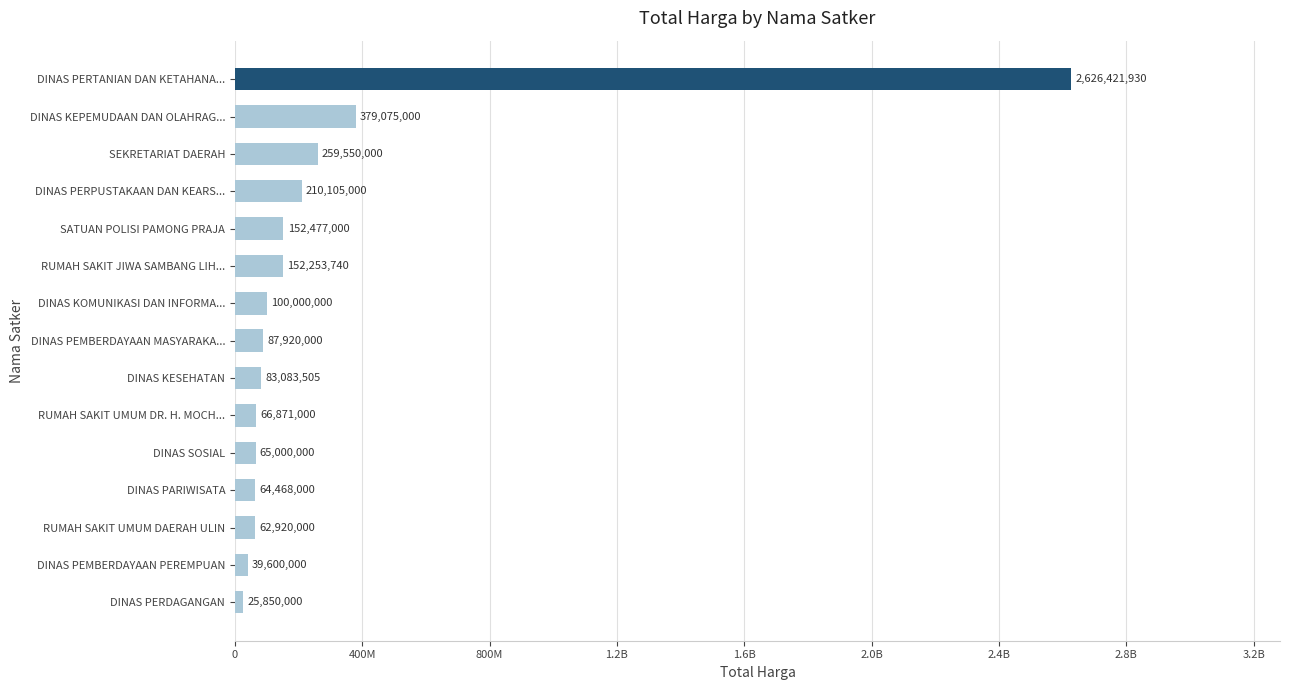

Does the chart contain any negative values?

No